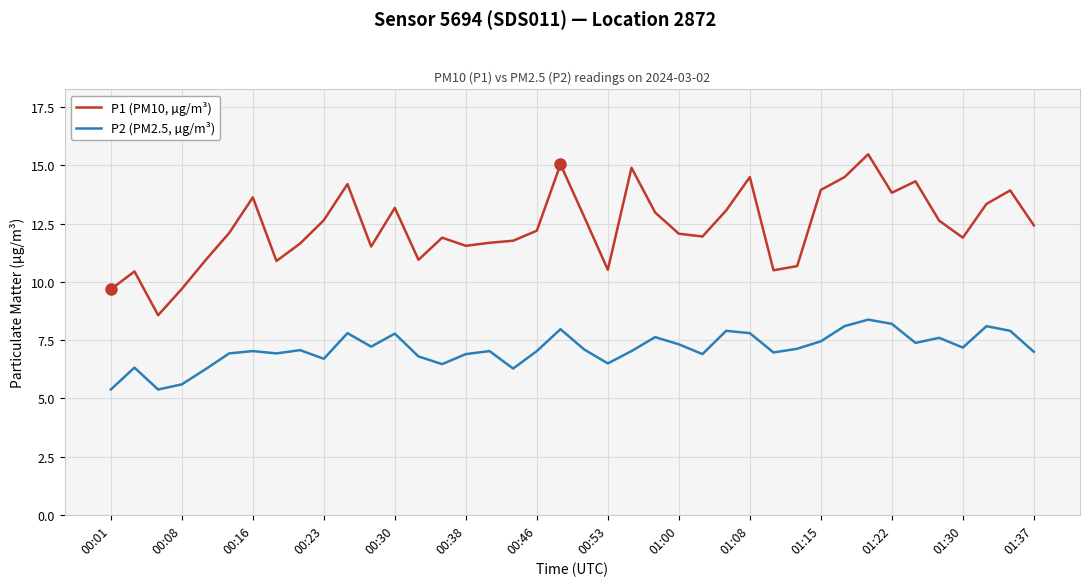

True or false: P1 (PM10, µg/m³) and P2 (PM2.5, µg/m³) cross at least once.

False